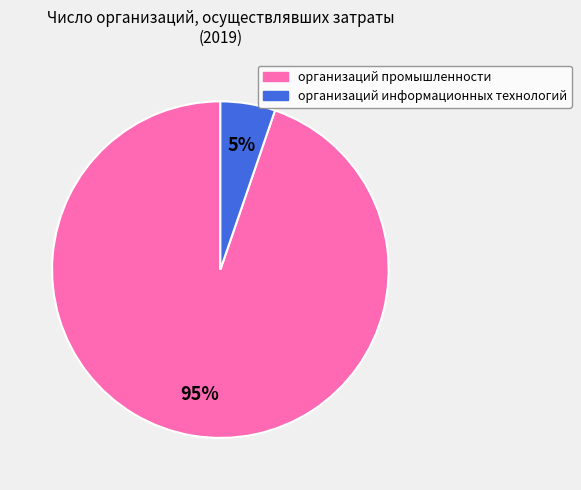

Does организаций информационных технологий account for over 50% of the chart?

No